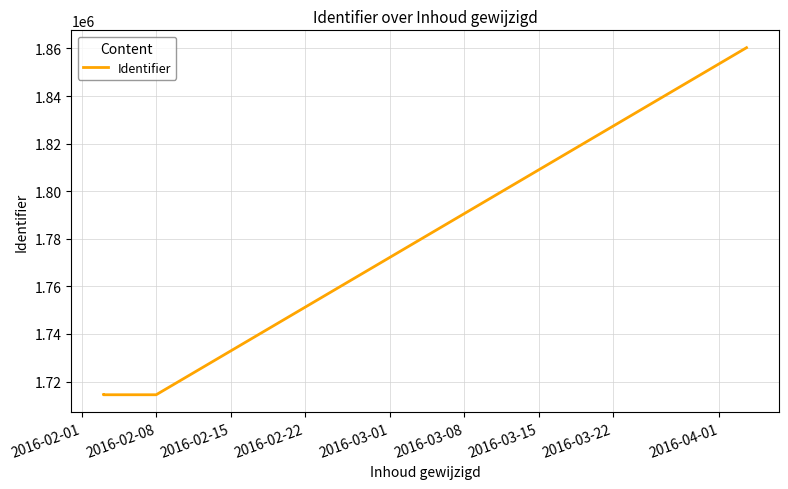

True or false: there are more than 1 points higher than both neighbors.

False